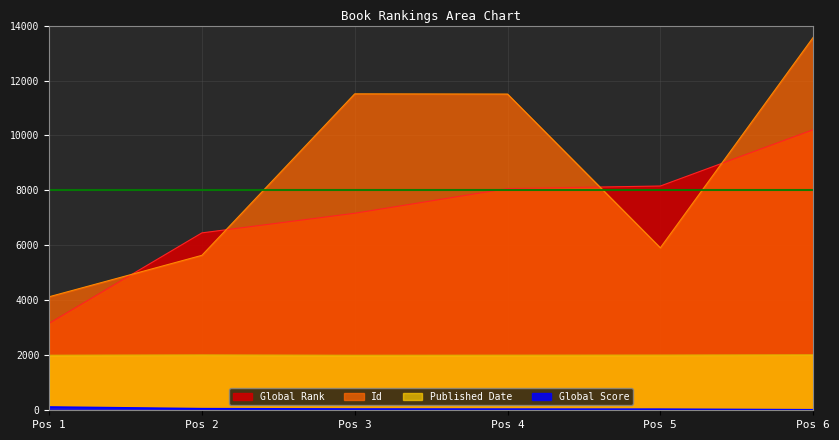

Which category has the lowest value across all series?

Pos 6